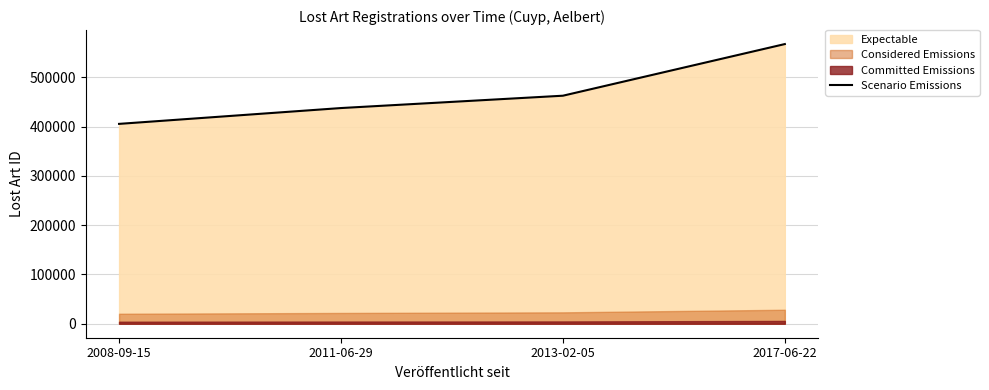

The chart shows a value of 683948 at 2011-06-29. True or false?

False